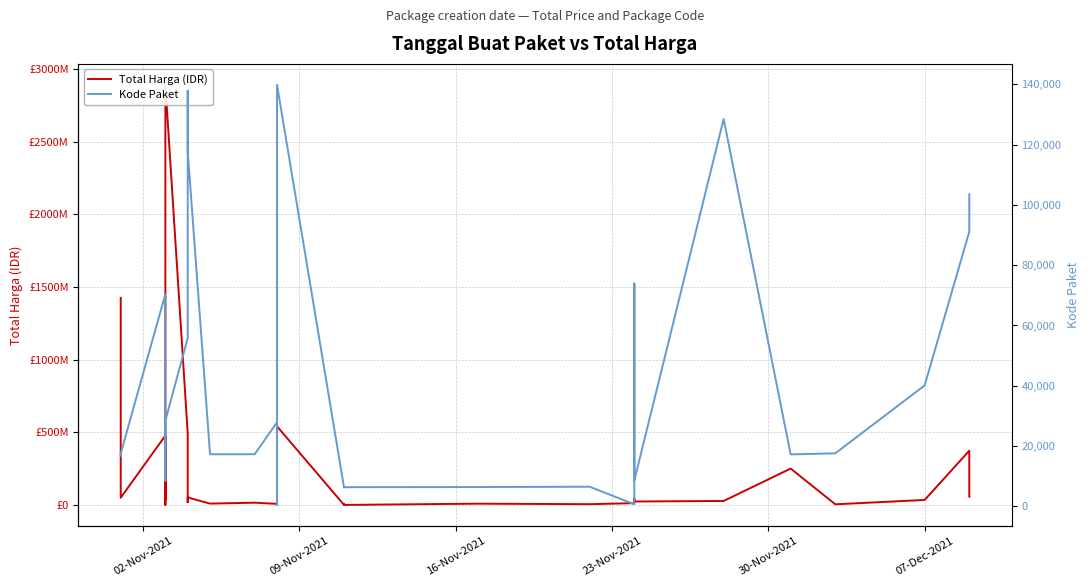

What is the minimum value for Total Harga (IDR)?

78000